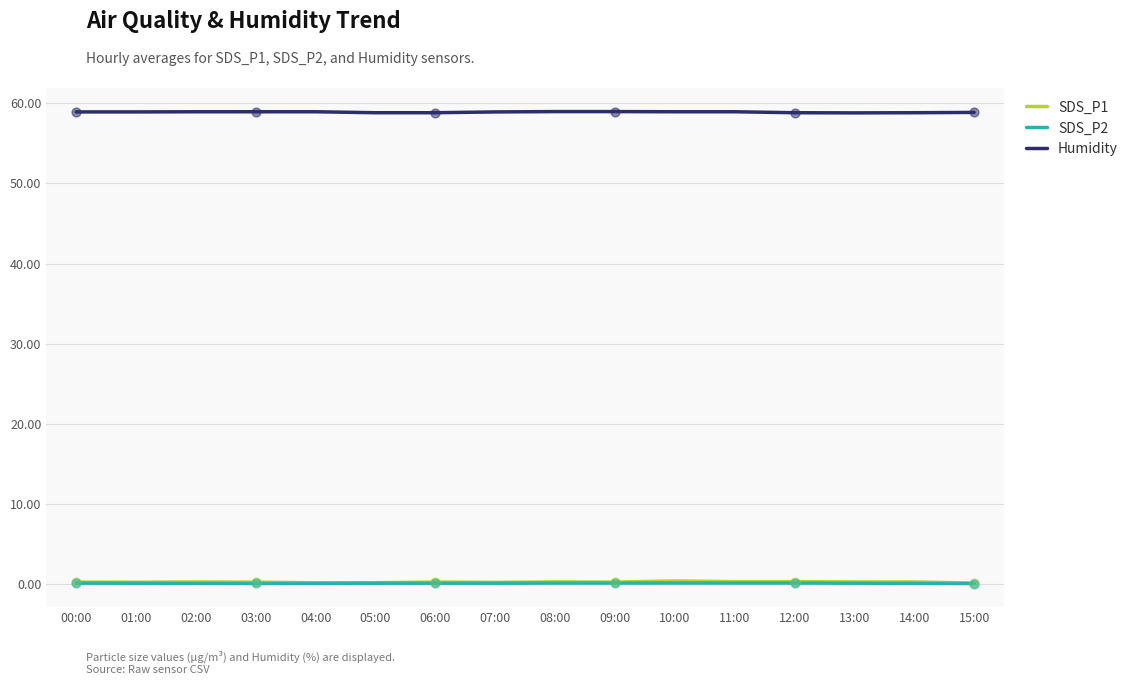

Which series has the largest total across all categories?

Humidity